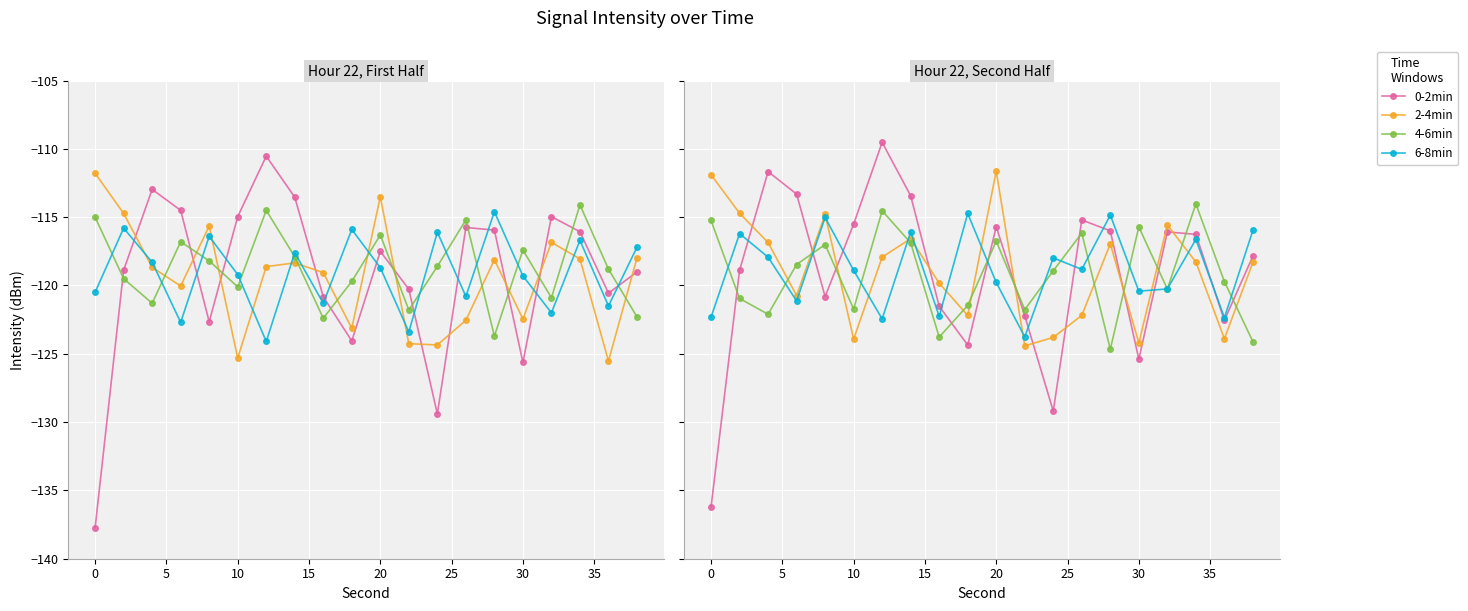

Where is 0-2min nearest to the value -122?

11